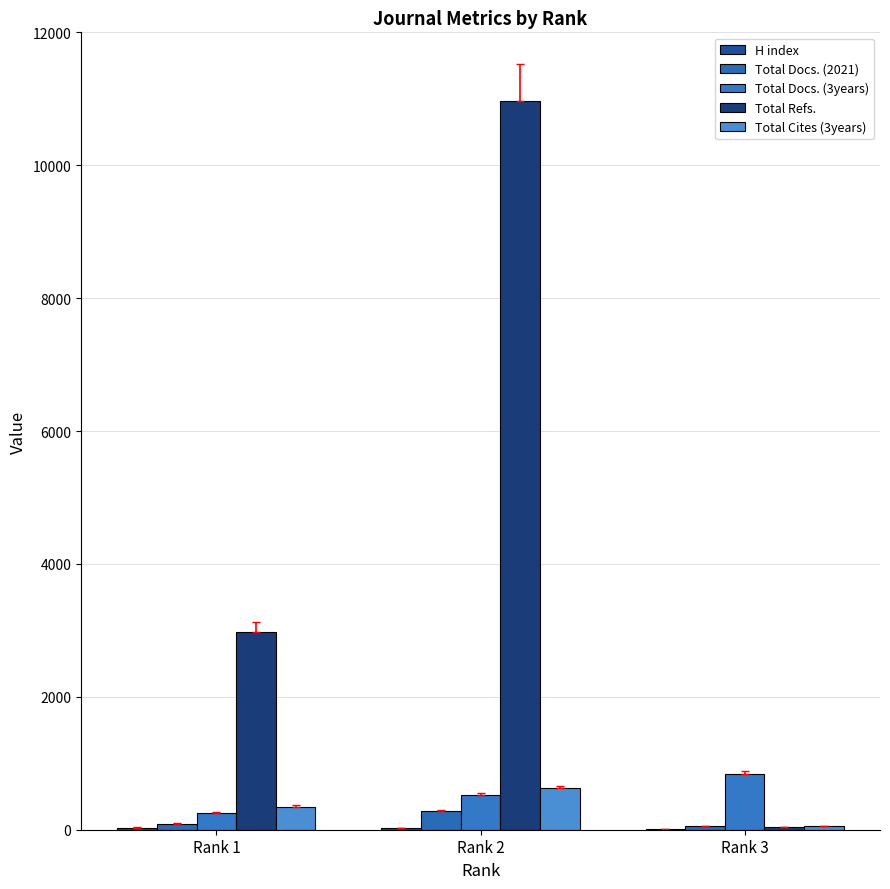

How many groups of bars are there?

3